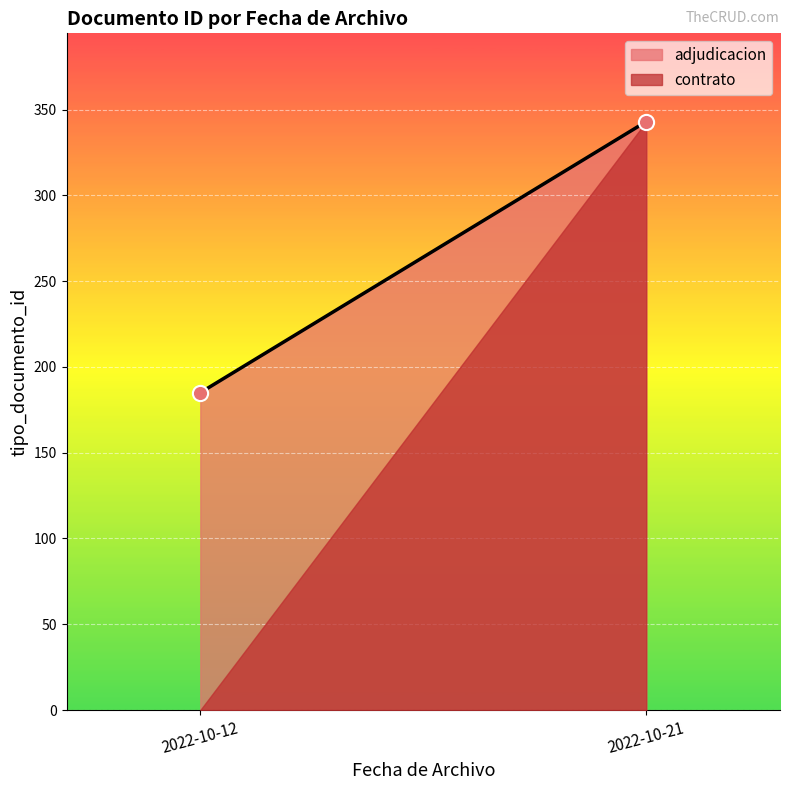

What is the range of Y values (max minus min)?

158